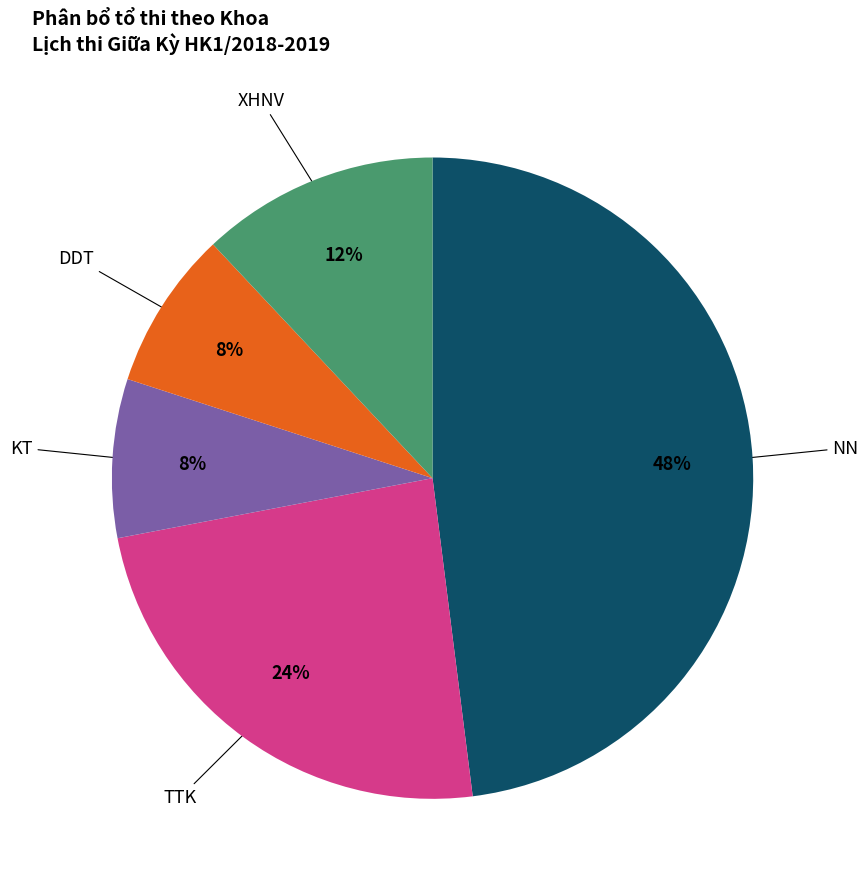

What percentage is the DDT slice, to the nearest percent?

8%